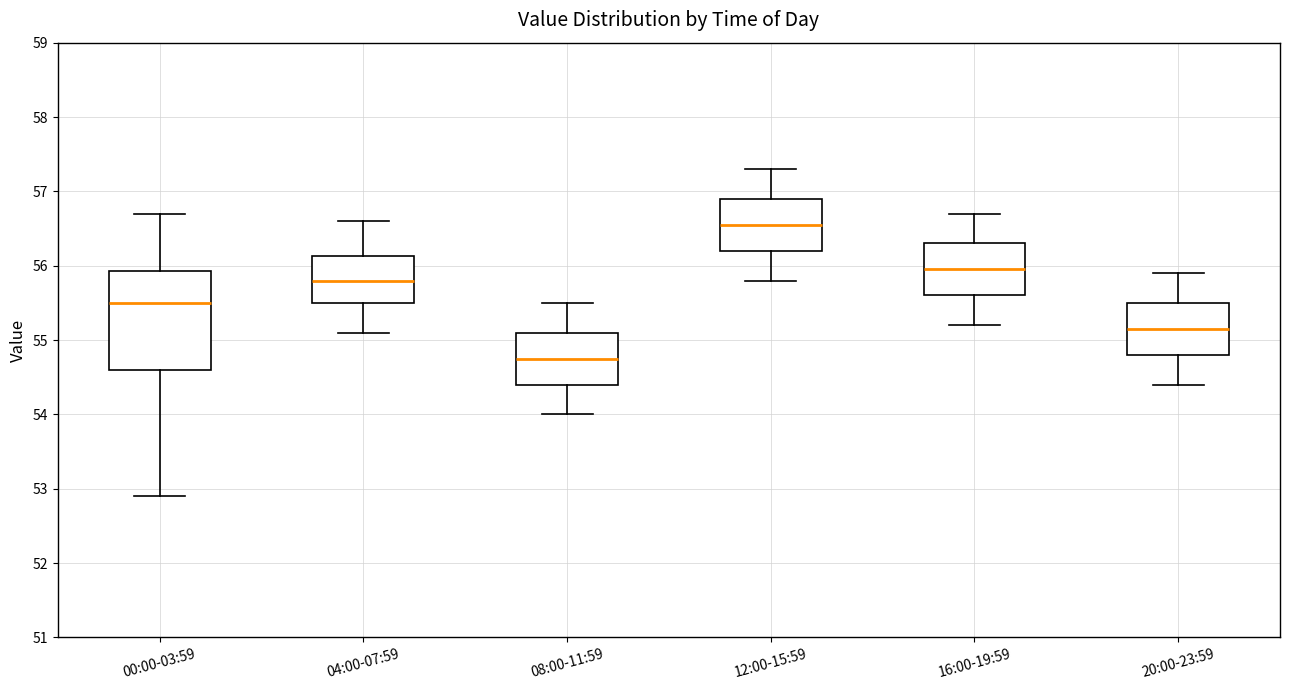

Reading left to right, read every box against the y-axis: the position of its median line, the range the box covers, and the ends of its whiskers. The values are not printed on the chart, so give them approximately, as read against the axis.

00:00-03:59: median 55.5, box 54.6 to 55.9, whiskers 52.9 to 56.7
04:00-07:59: median 55.8, box 55.5 to 56.1, whiskers 55.1 to 56.6
08:00-11:59: median 54.8, box 54.4 to 55.1, whiskers 54.0 to 55.5
12:00-15:59: median 56.6, box 56.2 to 56.9, whiskers 55.8 to 57.3
16:00-19:59: median 56.0, box 55.6 to 56.3, whiskers 55.2 to 56.7
20:00-23:59: median 55.2, box 54.8 to 55.5, whiskers 54.4 to 55.9